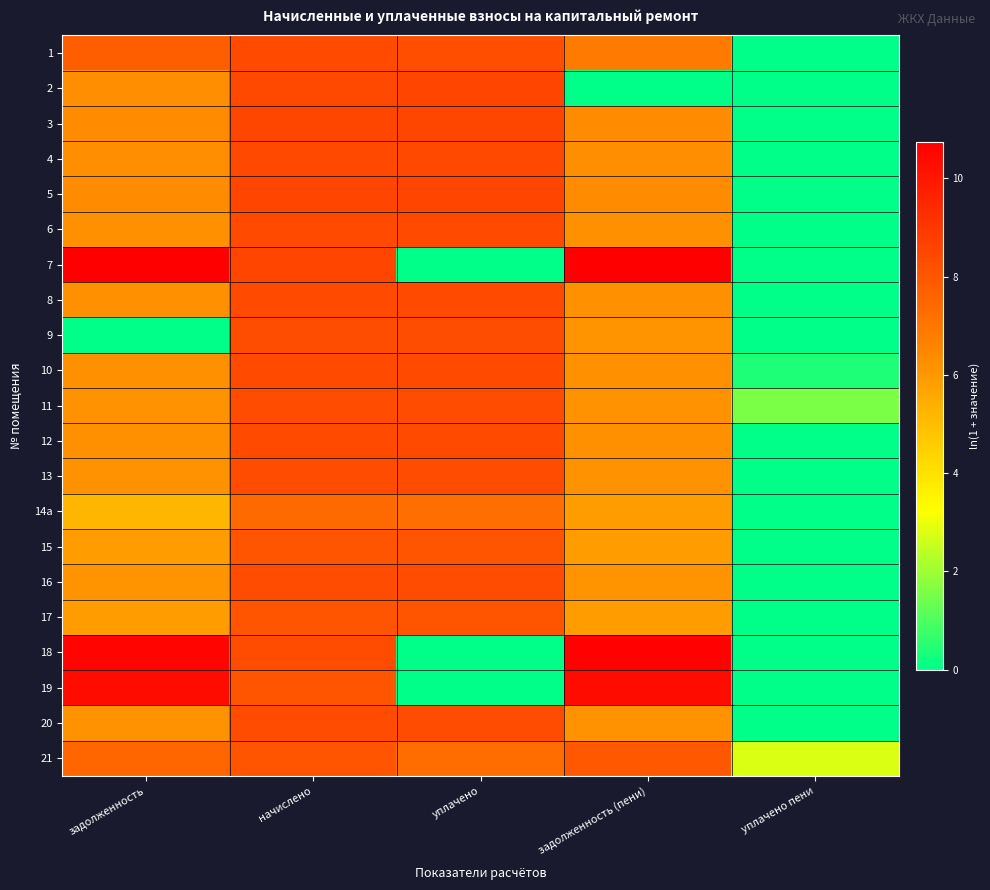

Which series has the largest total across all categories?

21